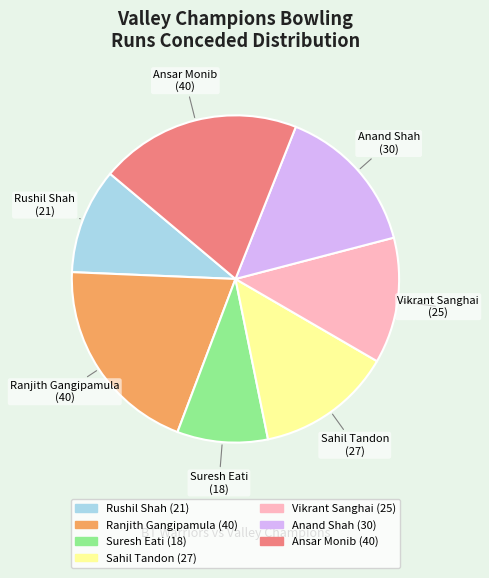

True or false: Sahil Tandon accounts for 13% of the total.

True